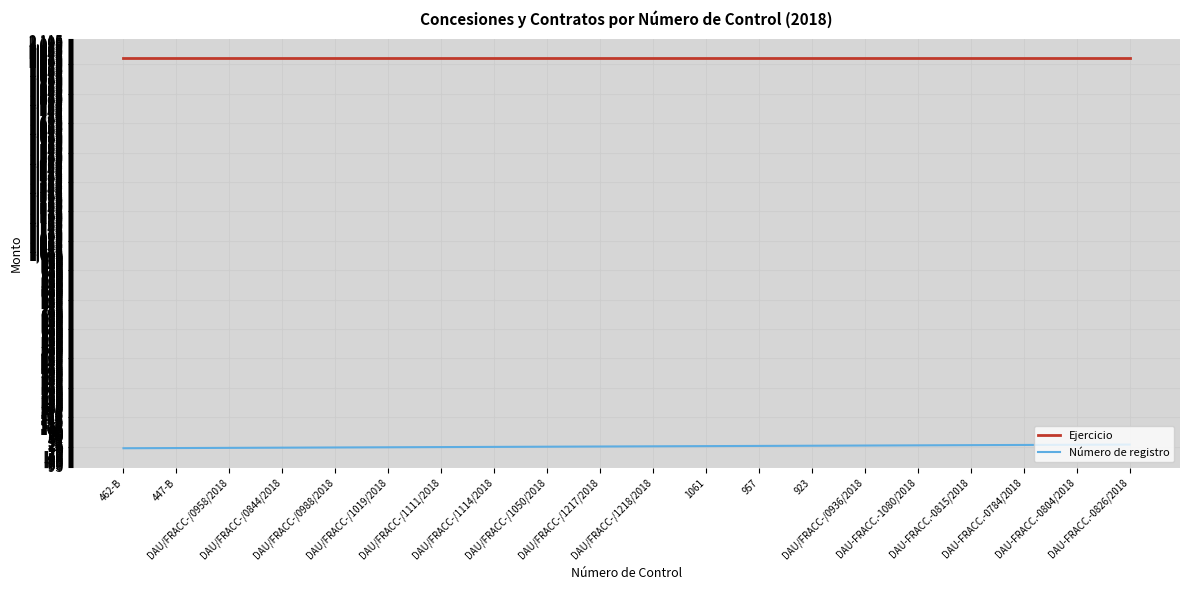

Rank the series at DAU/FRACC-/1111/2018 from highest to lowest value.

Ejercicio, Número de registro